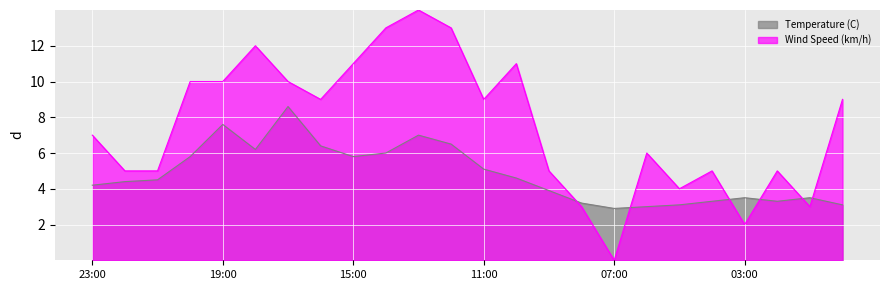

List the labels in order of Temperature (C) value, smallest first.

07:00, 06:00, 05:00, 00:00, 08:00, 04:00, 02:00, 03:00, 01:00, 09:00, 23:00, 22:00, 21:00, 10:00, 11:00, 20:00, 15:00, 14:00, 18:00, 16:00, 12:00, 13:00, 19:00, 17:00